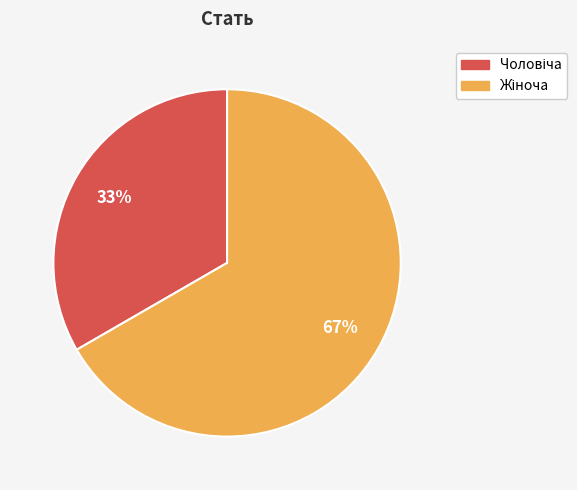

To the nearest percent, what is the average slice percentage?

50%